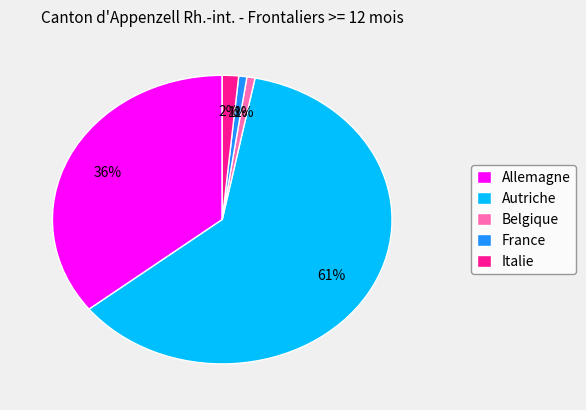

Combined, do Belgique and France account for over 50%?

No